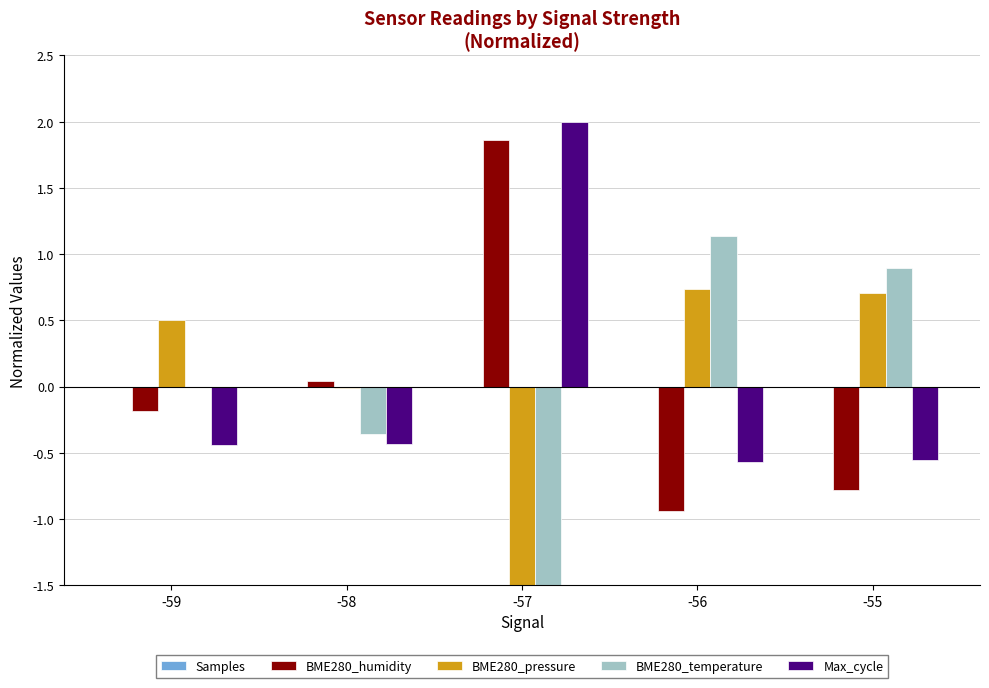

How many data points in BME280_humidity are above 0?

2